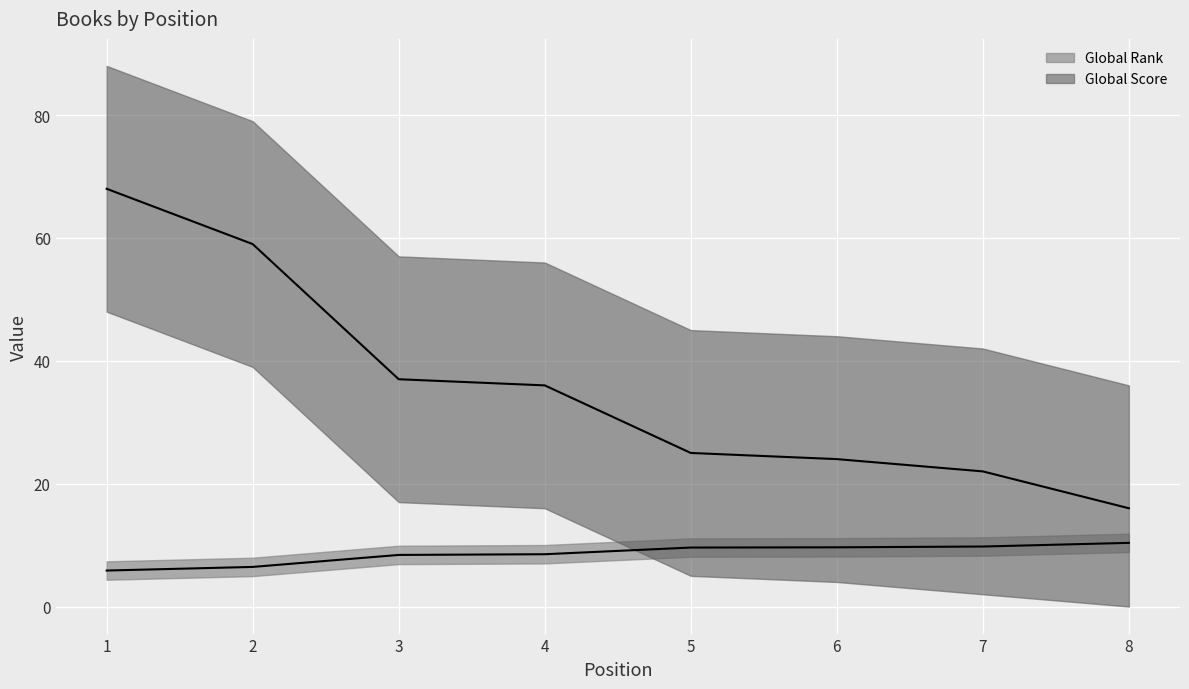

List the labels in order of Global Score value, largest first.

1, 2, 3, 4, 5, 6, 7, 8